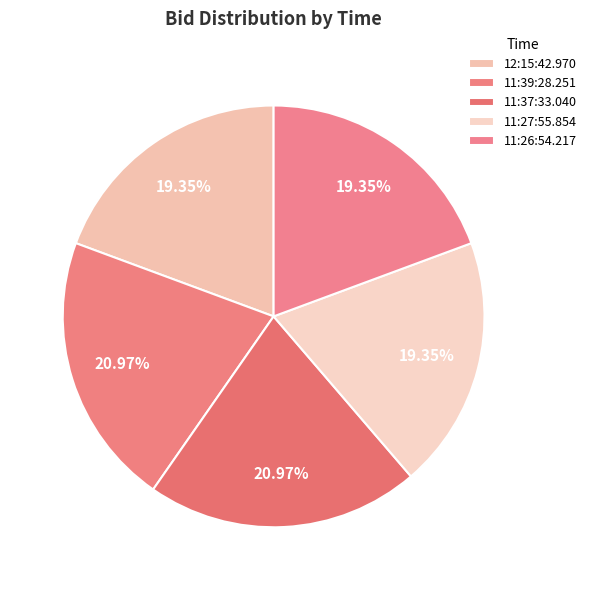

What is the smallest slice in the pie chart?

12:15:42.970